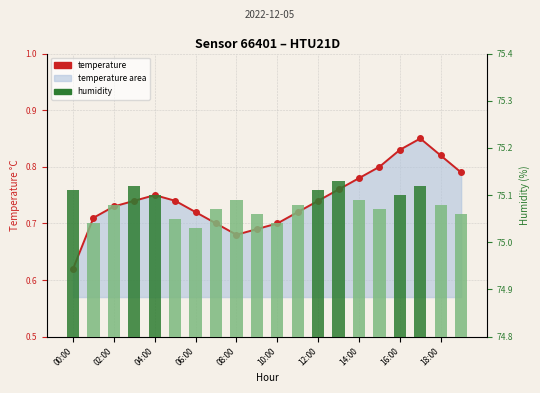

True or false: humidity has a value of 20.3 at 18:00.

False